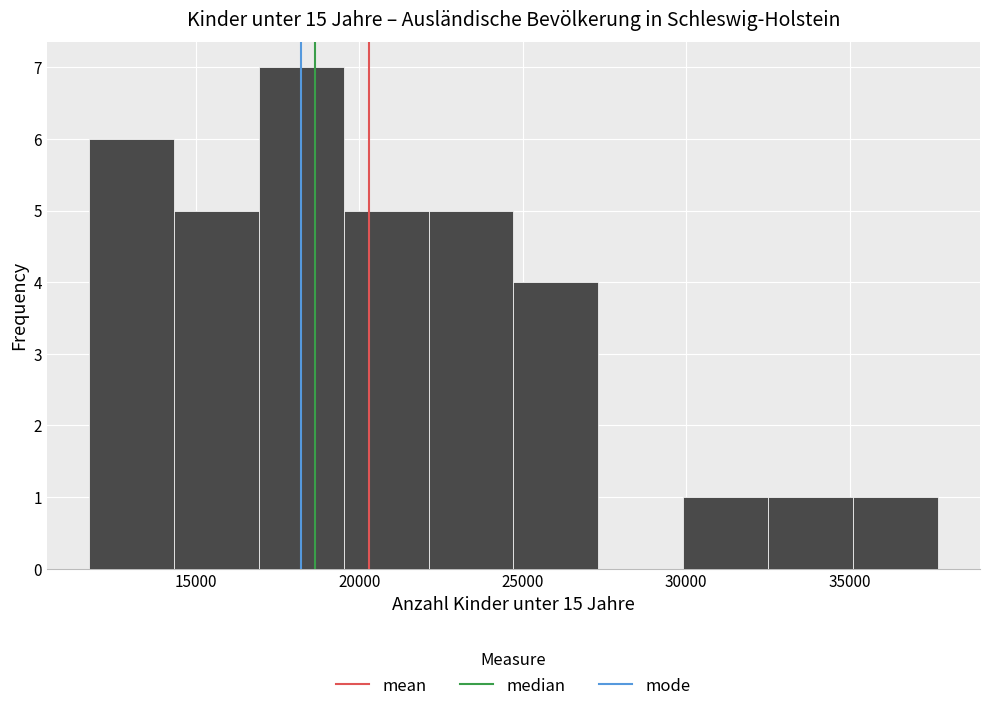

Reading left to right, list every bar in this chart as the range it spans on the x-axis followed by its height. Neither the bar edges nor the heights are printed on the chart, so give them approximately, as read against the axes.

11500 to 14500: 6
14500 to 17000: 5
17000 to 19500: 7
19500 to 22000: 5
22000 to 24500: 5
24500 to 27500: 4
27500 to 30000: 0
30000 to 32500: 1
32500 to 35000: 1
35000 to 37500: 1